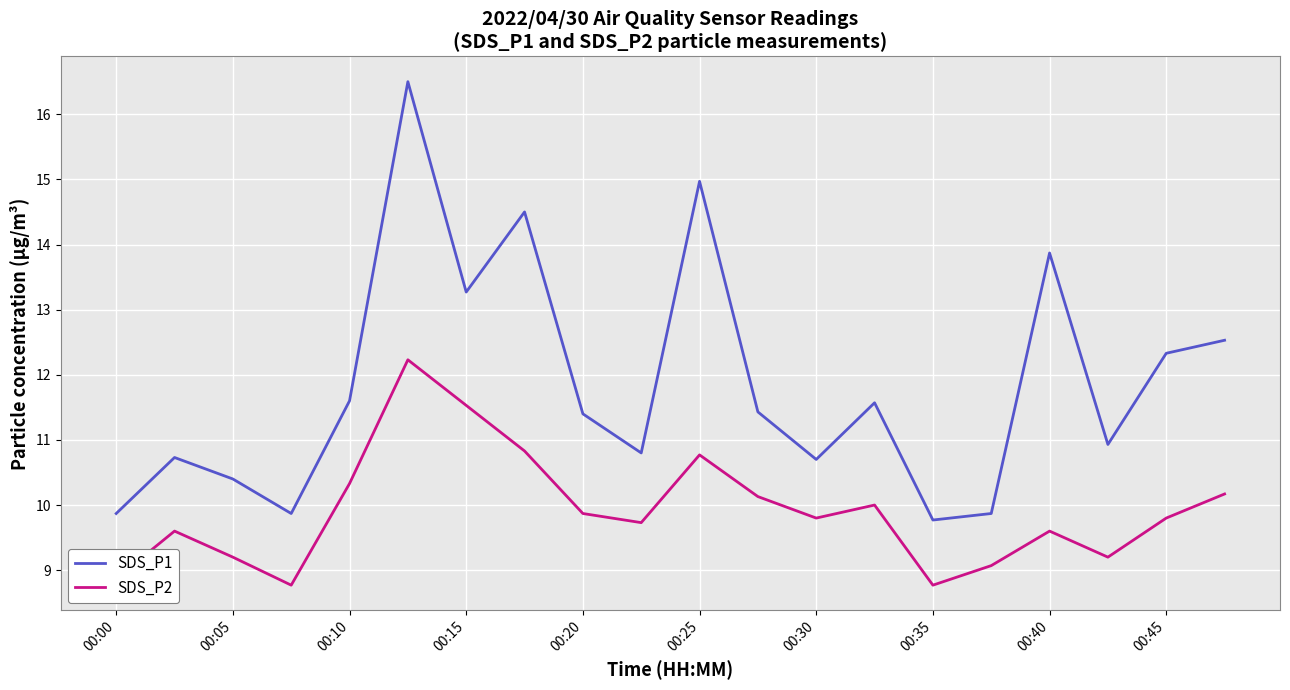

List the series in order of their peak value, lowest first.

SDS_P2, SDS_P1